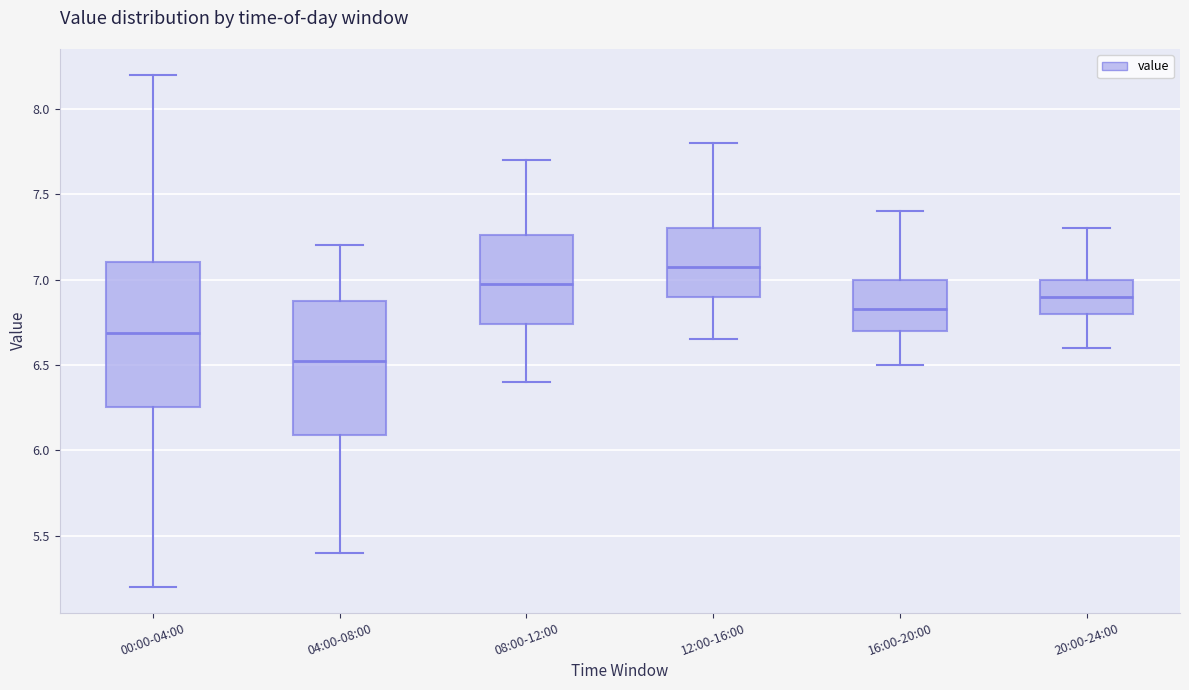

Reading left to right, transcribe this box plot: for each box, give where its median line is, the range the box spans, and where its two whiskers end, as read against the y-axis. The values are not printed on the chart, so give them approximately, as read against the axis.

00:00-04:00: median 6.70, box 6.25 to 7.10, whiskers 5.20 to 8.20
04:00-08:00: median 6.55, box 6.10 to 6.90, whiskers 5.40 to 7.20
08:00-12:00: median 7.00, box 6.75 to 7.25, whiskers 6.40 to 7.70
12:00-16:00: median 7.10, box 6.90 to 7.30, whiskers 6.65 to 7.80
16:00-20:00: median 6.85, box 6.70 to 7.00, whiskers 6.50 to 7.40
20:00-24:00: median 6.90, box 6.80 to 7.00, whiskers 6.60 to 7.30